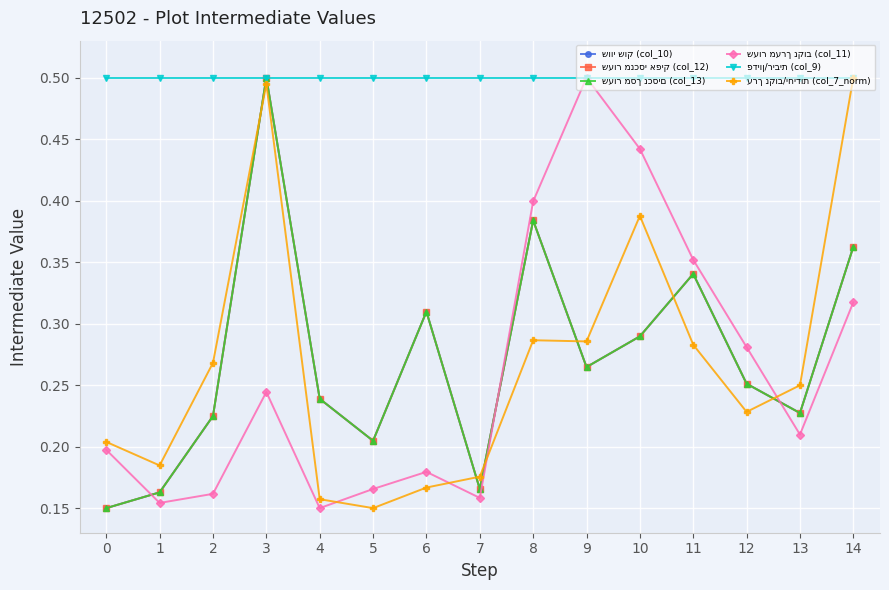

What value does the ערך נקוב/יחידות (col_7_norm) series have at 13?

0.2